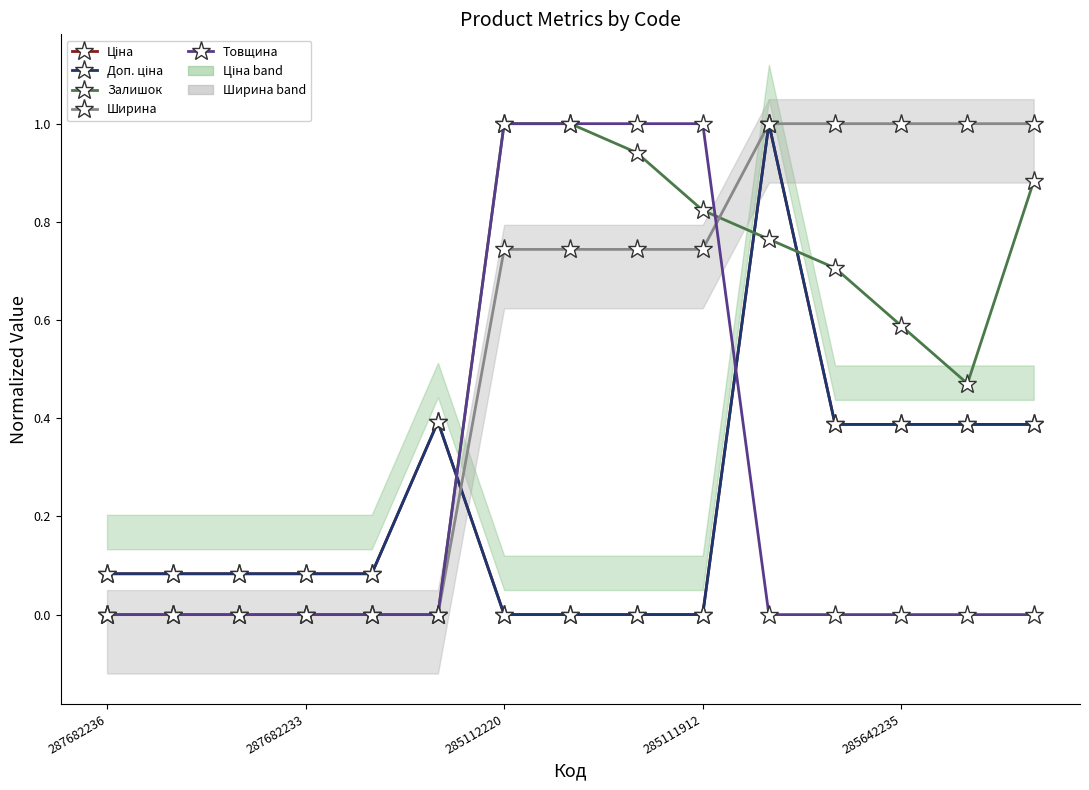

What is the difference between the second highest and second lowest values in the Товщина series?

1.0